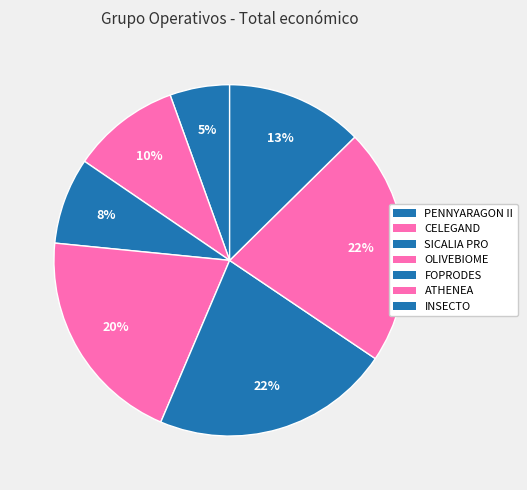

How many slices are in this pie chart?

7